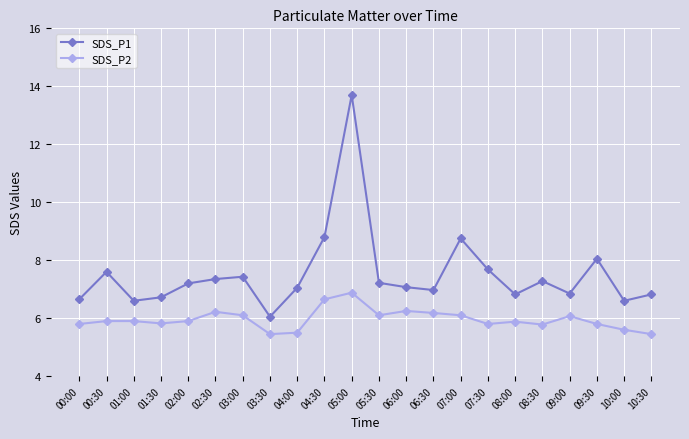

True or false: SDS_P2 has more than 0 points higher than both neighbors.

True